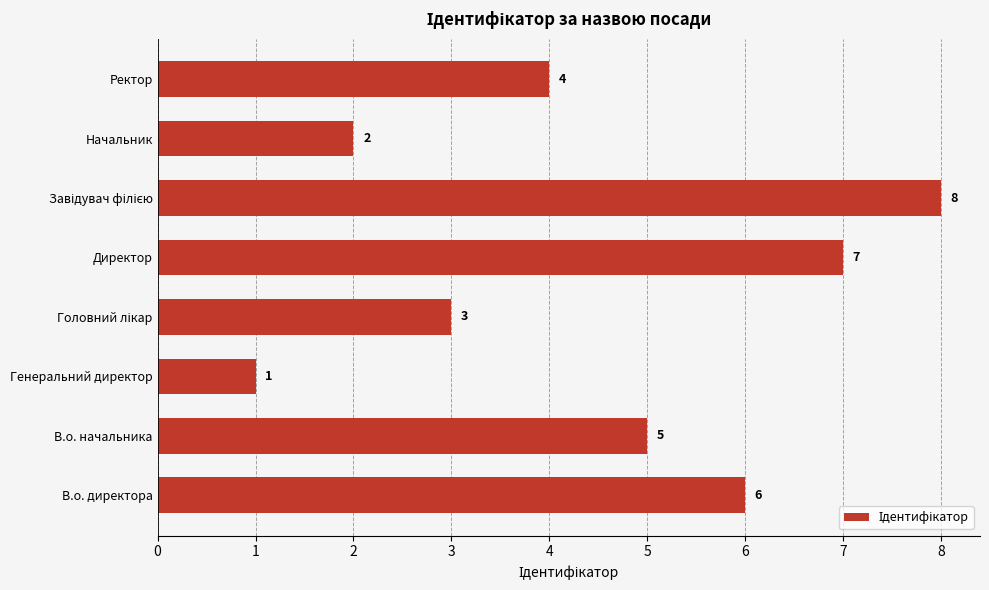

The value at Директор is 7. True or false?

True